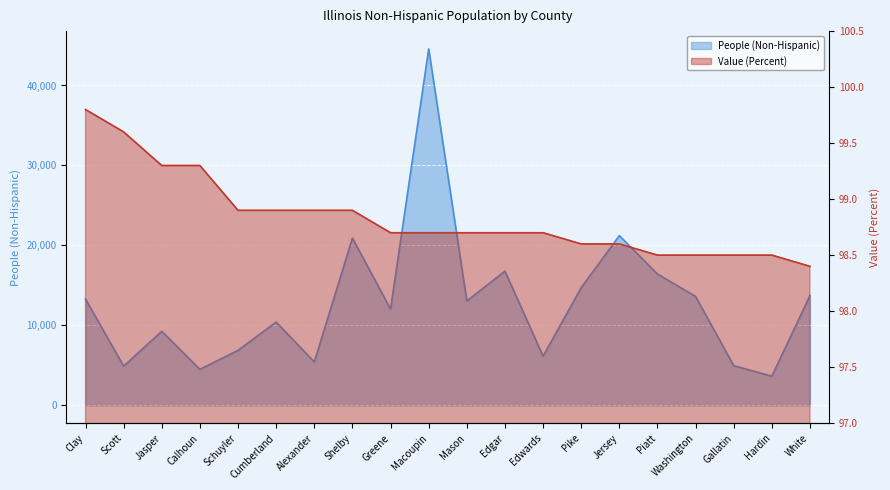

What is the approximate value of People (Non-Hispanic) at Jersey?

21224.0